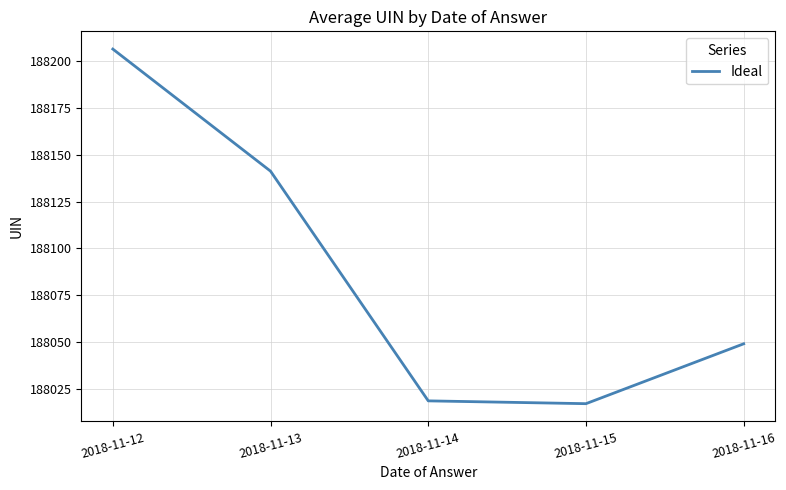

The chart shows a value of 302162.8 at 2018-11-12. True or false?

False